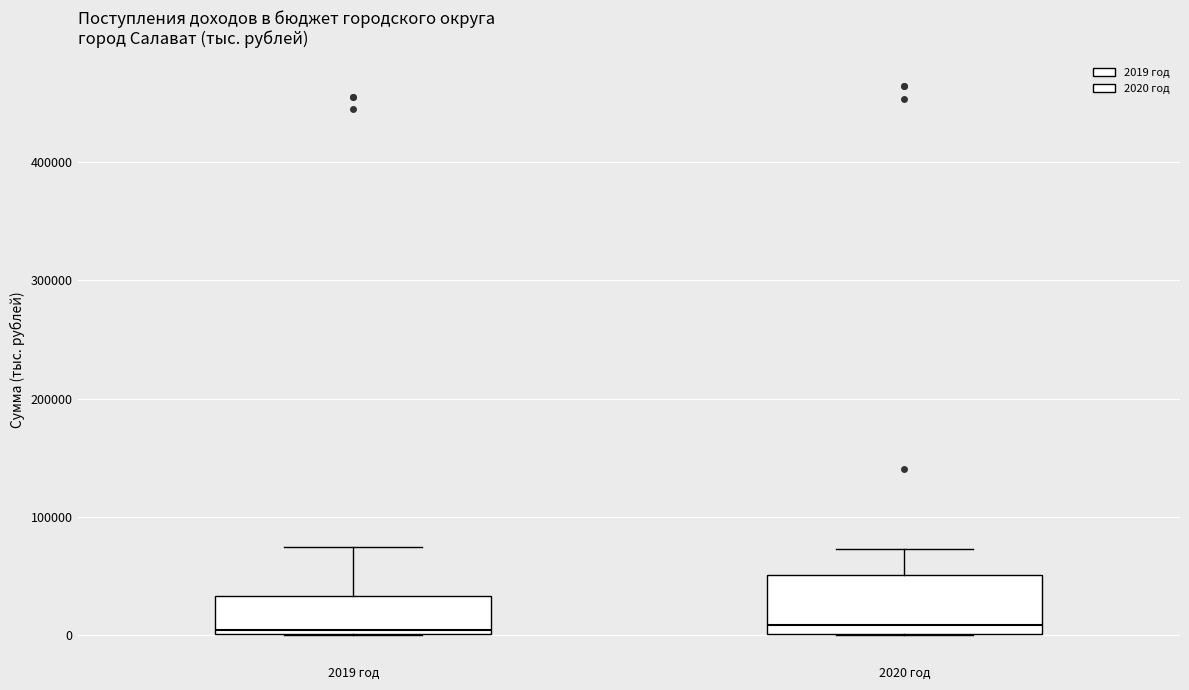

Which box is the tallest, from its lower edge to its upper edge?

2020 год